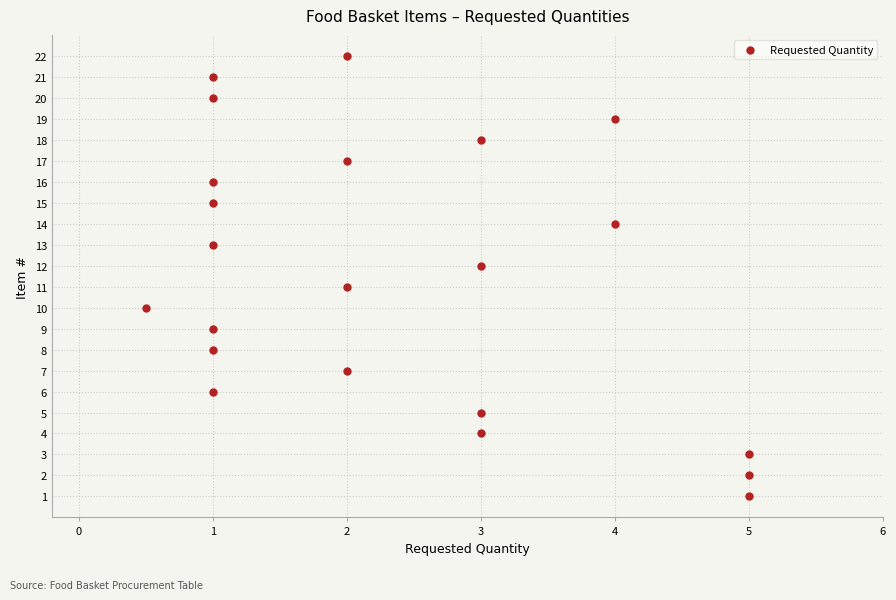

What is the range of Y values (max minus min)?

21